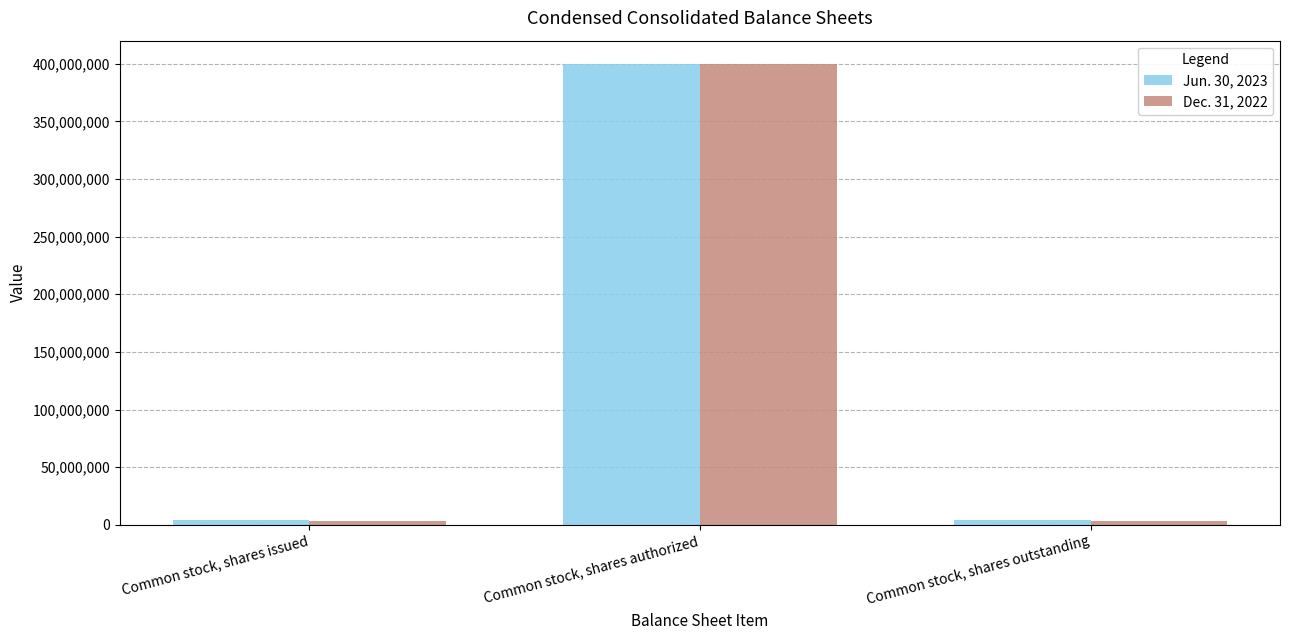

At which category is the sum across all series the highest?

Common stock, shares authorized